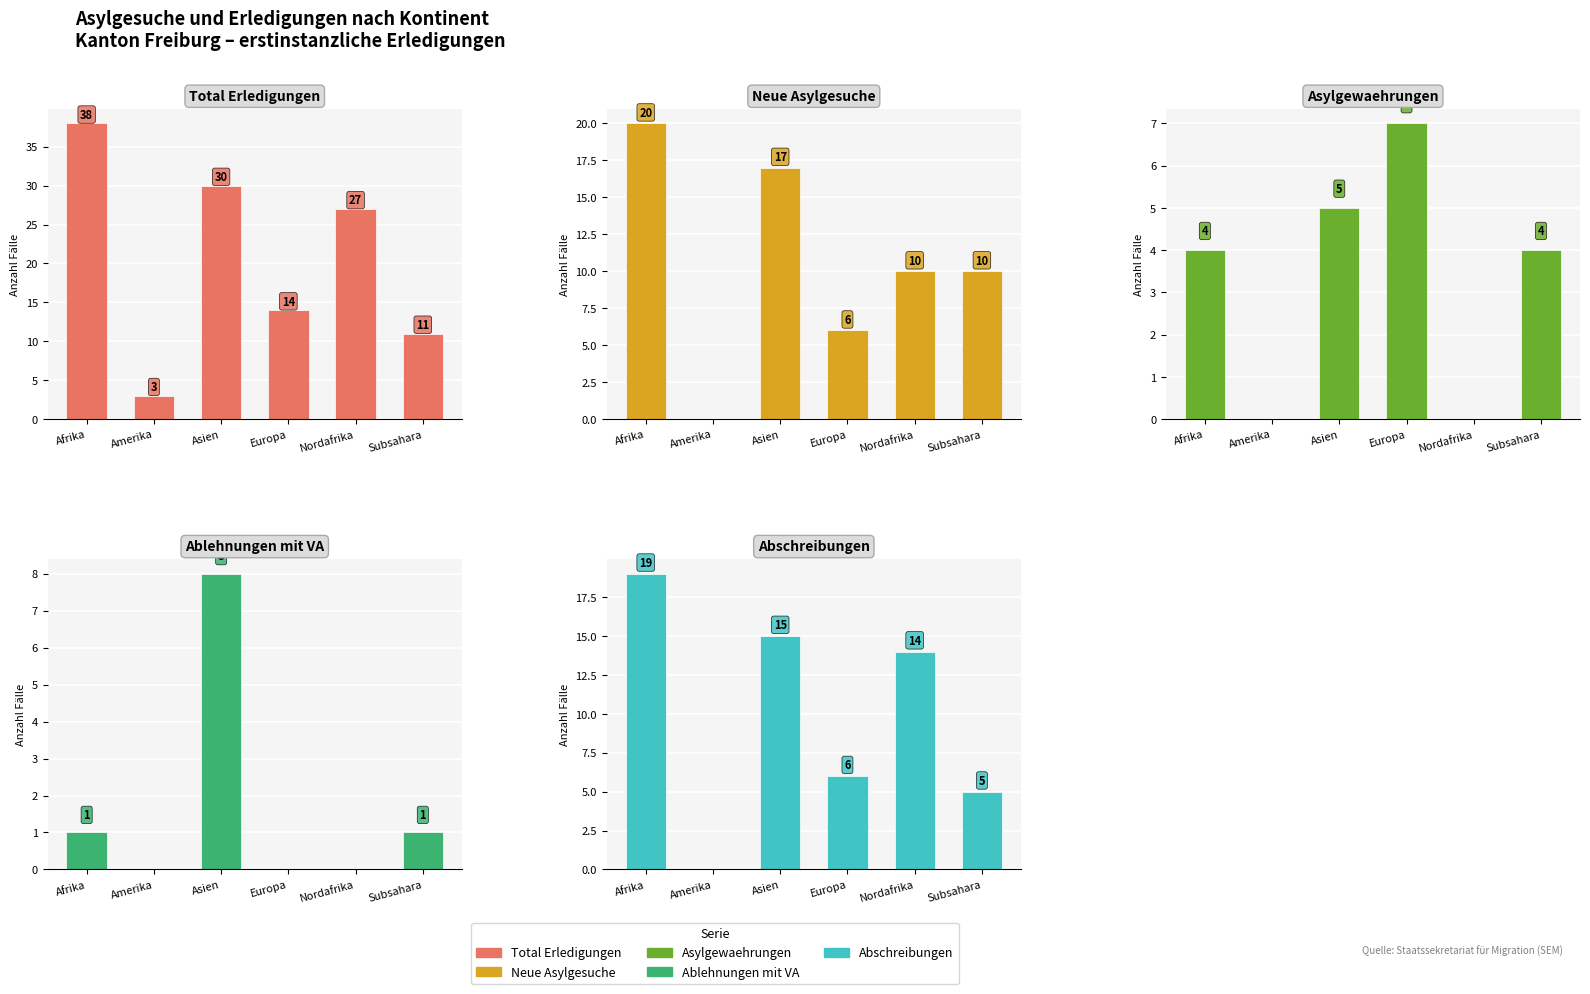

What value does the Ablehnungen mit VA series have at Asien?

8